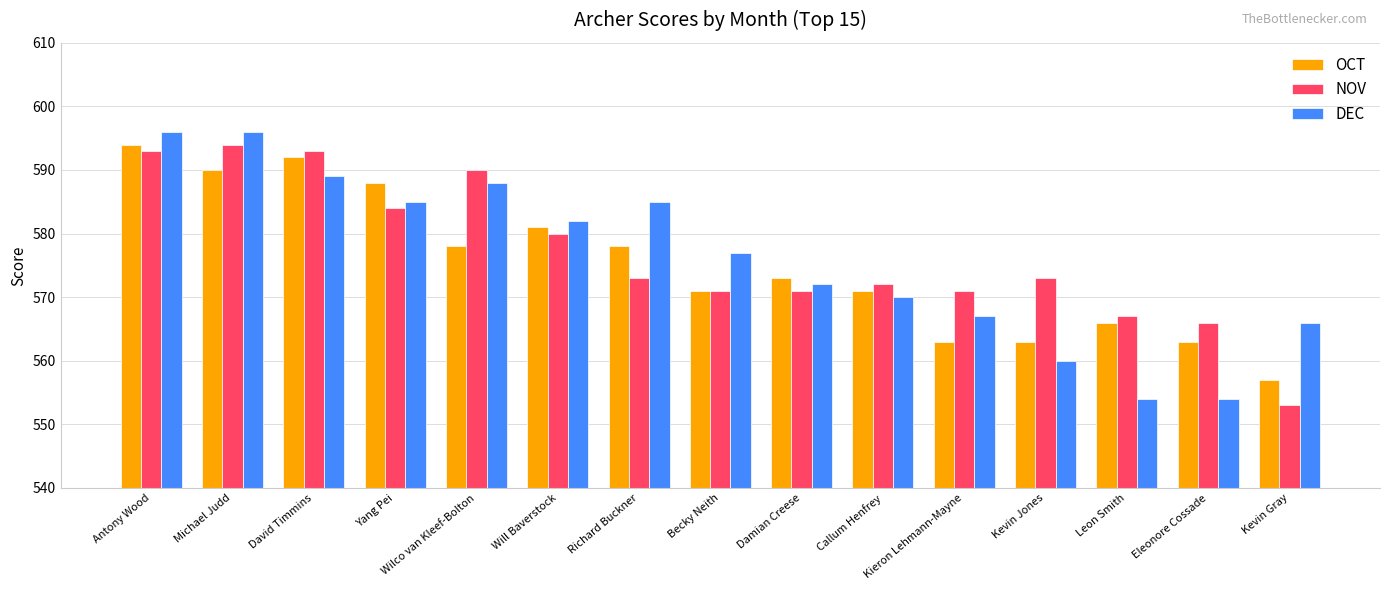

Rank the series at Eleonore Cossade from highest to lowest value.

NOV, OCT, DEC